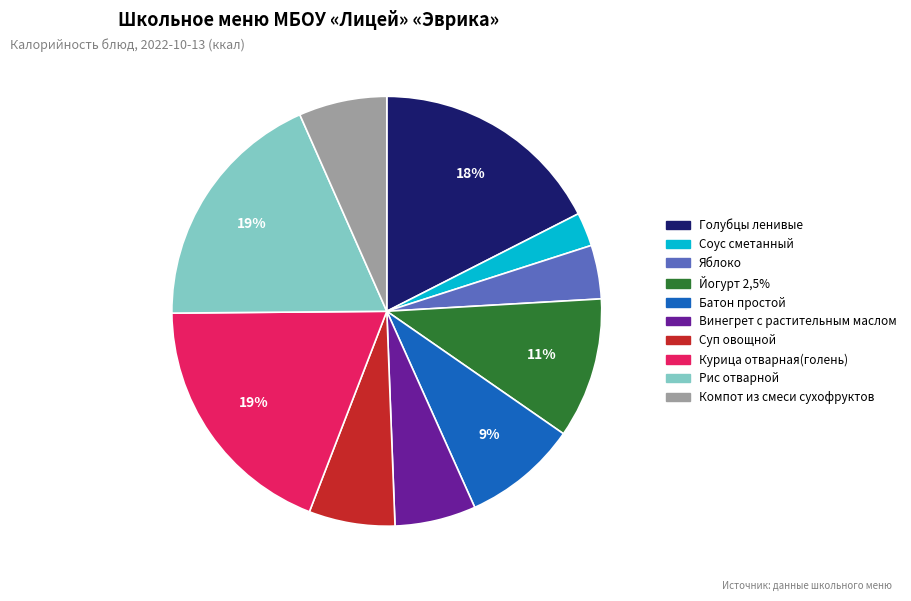

What percentage is the Голубцы ленивые slice, to the nearest percent?

18%